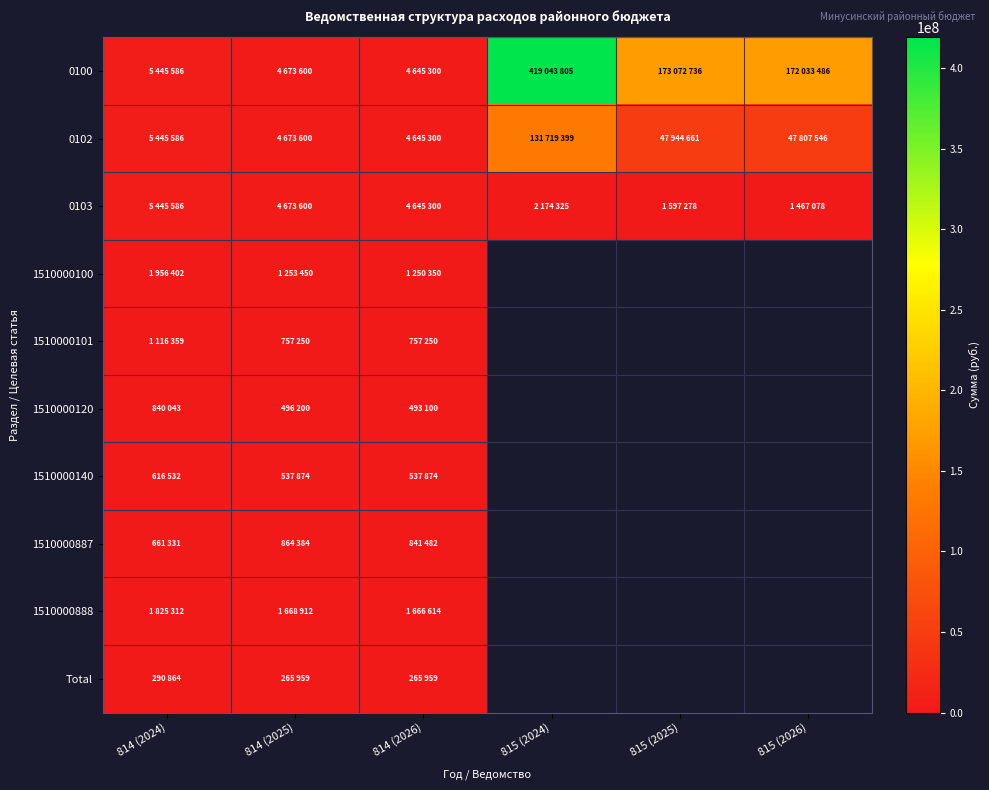

Is the value of 1510000101 at 814 (2024) greater than the value of 1510000120 at 815 (2025)?

No